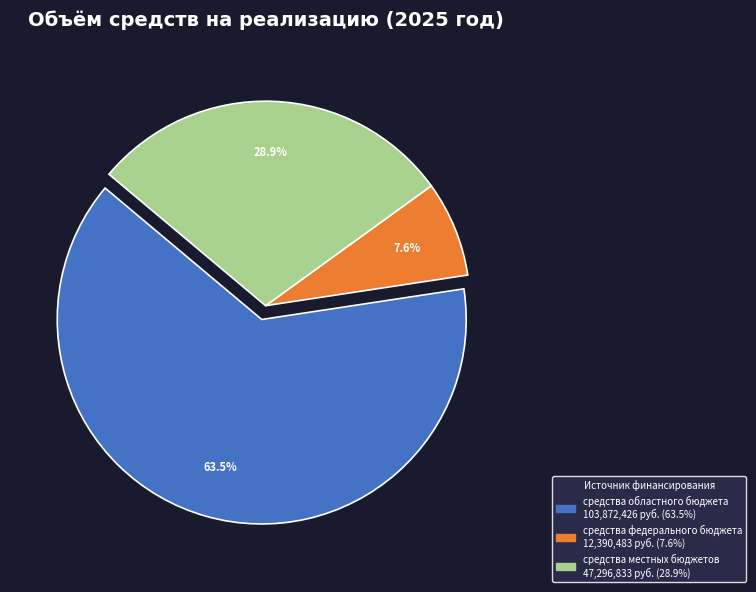

Does any single category account for the majority?

Yes